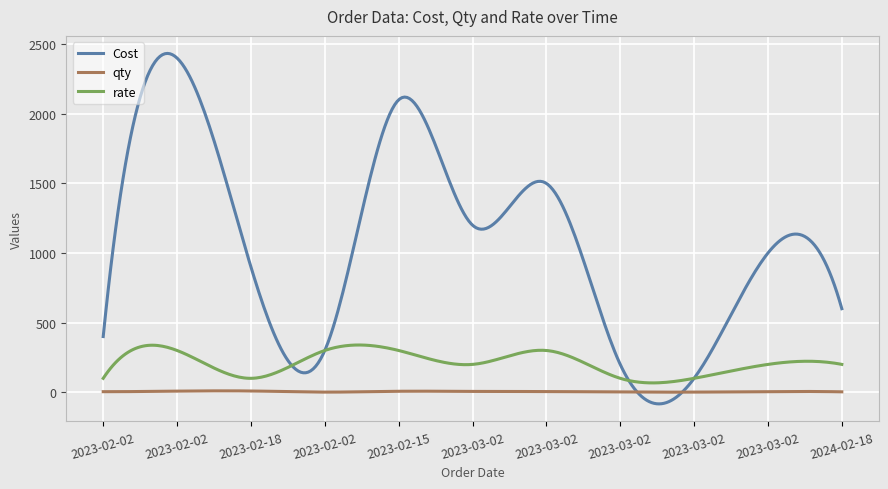

Which series has the largest range (max minus min)?

Cost